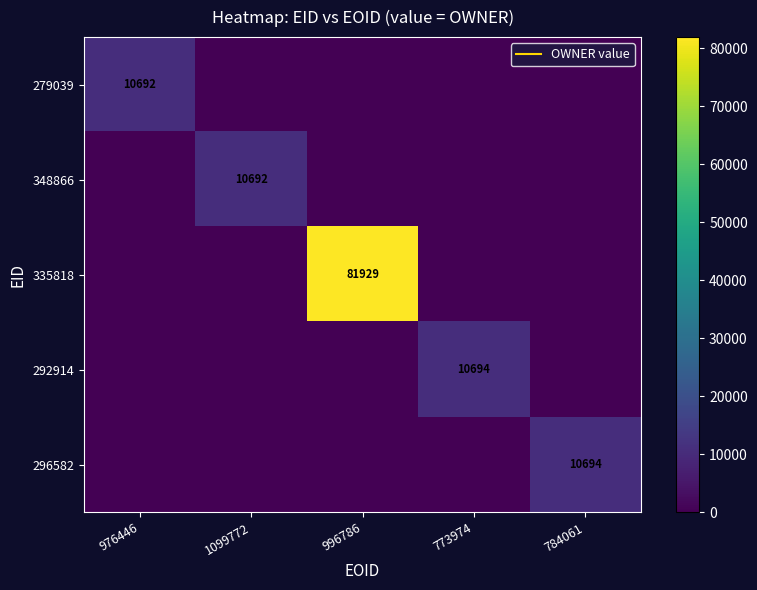

What is the average value of the 348866 series?

2138